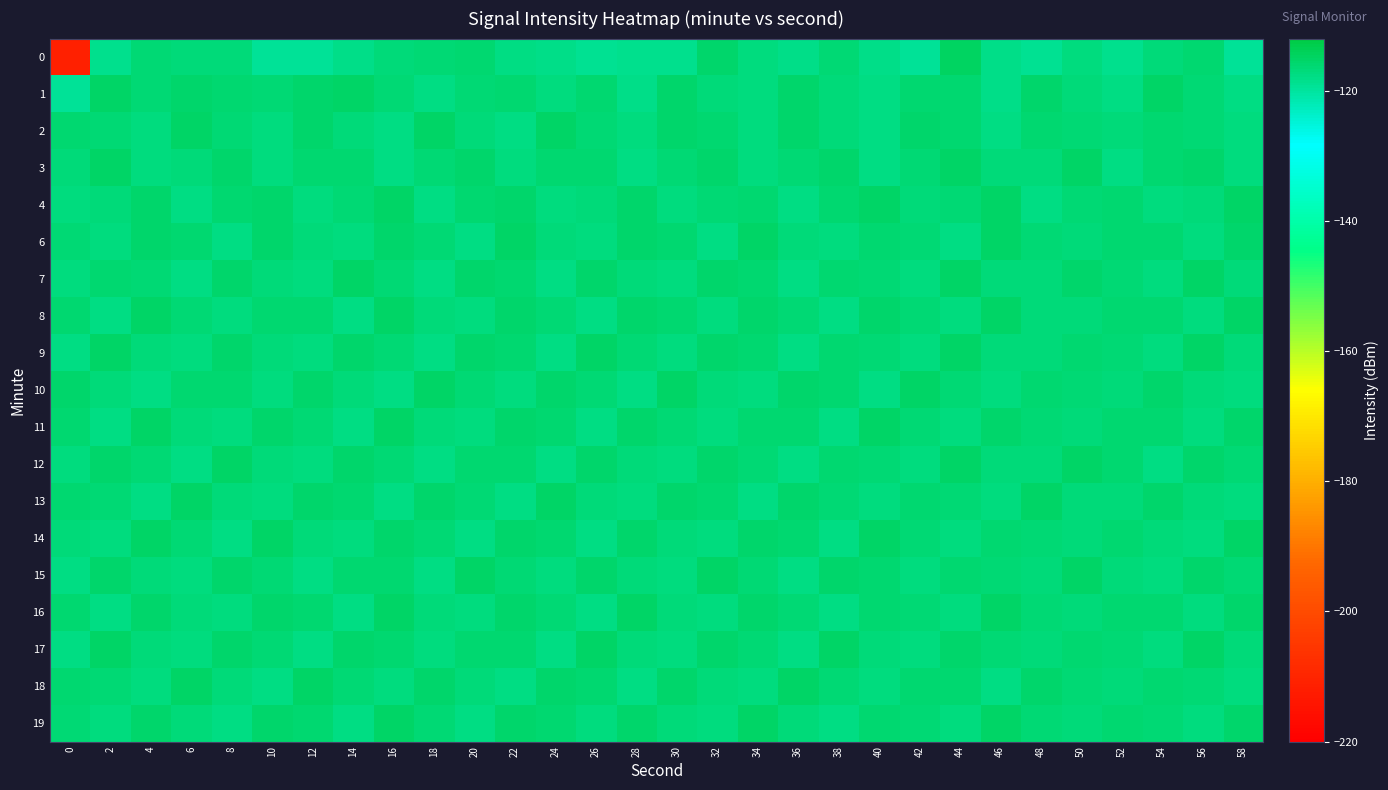

Reading left to right, transcribe all the data shown in this chart.

0: 0=-211.4	2=-118.5	4=-116.6	6=-116.8	8=-116.8	10=-119.3	12=-119.5	14=-118.0	16=-116.8	18=-116.3	20=-116.0	22=-117.9	24=-118.3	26=-118.8	28=-118.6	30=-118.4	32=-115.5	34=-117.5	36=-118.3	38=-116.4	40=-118.2	42=-119.2	44=-114.9	46=-118.0	48=-119.0	50=-117.2	52=-118.6	54=-116.8	56=-115.9	58=-119.2
1: 0=-119.4	2=-115.3	4=-116.6	6=-115.5	8=-116.2	10=-116.4	12=-115.6	14=-115.2	16=-116.3	18=-117.7	20=-116.5	22=-115.8	24=-117.1	26=-116.2	28=-118.0	30=-115.6	32=-116.9	34=-117.3	36=-115.4	38=-116.7	40=-117.8	42=-115.9	44=-116.1	46=-118.2	48=-115.7	50=-116.8	52=-117.5	54=-115.3	56=-116.4	58=-117.9
2: 0=-115.8	2=-116.3	4=-117.2	6=-115.1	8=-116.6	10=-117.4	12=-115.5	14=-116.8	16=-117.7	18=-115.2	20=-116.9	22=-117.6	24=-115.3	26=-116.4	28=-117.1	30=-115.7	32=-116.2	34=-117.3	36=-115.4	38=-116.7	40=-117.5	42=-115.6	44=-116.1	46=-117.8	48=-115.9	50=-116.5	52=-117.0	54=-115.8	56=-116.6	58=-117.2
3: 0=-116.7	2=-115.3	4=-117.4	6=-116.8	8=-115.6	10=-117.1	12=-116.2	14=-115.9	16=-117.6	18=-116.4	20=-115.5	22=-117.3	24=-116.1	26=-115.8	28=-117.5	30=-116.6	32=-115.4	34=-117.2	36=-116.3	38=-115.7	40=-117.7	42=-116.5	44=-115.2	46=-117.0	48=-116.9	50=-115.1	52=-117.8	54=-116.0	56=-115.6	58=-117.4
4: 0=-117.2	2=-116.8	4=-115.4	6=-117.6	8=-116.1	10=-115.7	12=-117.3	14=-116.5	16=-115.3	18=-117.5	20=-116.2	22=-115.6	24=-117.1	26=-116.7	28=-115.5	30=-117.4	32=-116.3	34=-115.8	36=-117.7	38=-116.0	40=-115.2	42=-117.0	44=-116.6	46=-115.1	48=-117.8	50=-116.4	52=-115.9	54=-117.2	56=-116.9	58=-115.3
6: 0=-116.5	2=-117.3	4=-115.7	6=-116.2	8=-117.8	10=-115.4	12=-116.9	14=-117.1	16=-115.6	18=-116.4	20=-117.6	22=-115.3	24=-116.8	26=-117.4	28=-115.5	30=-116.1	32=-117.7	34=-115.2	36=-116.7	38=-117.2	40=-115.8	42=-116.3	44=-117.5	46=-115.1	48=-116.6	50=-117.0	52=-115.9	54=-116.2	56=-117.3	58=-115.4
7: 0=-117.4	2=-115.9	4=-116.3	6=-117.7	8=-115.5	10=-116.8	12=-117.2	14=-115.3	16=-116.6	18=-117.5	20=-115.7	22=-116.1	24=-117.8	26=-115.4	28=-116.9	30=-117.3	32=-115.6	34=-116.2	36=-117.6	38=-115.8	40=-116.4	42=-117.1	44=-115.2	46=-116.7	48=-117.0	50=-115.5	52=-116.5	54=-117.2	56=-115.1	58=-116.8
8: 0=-116.0	2=-117.7	4=-115.3	6=-116.5	8=-117.4	10=-115.8	12=-116.2	14=-117.6	16=-115.1	18=-116.7	20=-117.3	22=-115.5	24=-116.3	26=-117.8	28=-115.6	30=-116.1	32=-117.2	34=-115.4	36=-116.6	38=-117.5	40=-115.7	42=-116.4	44=-117.1	46=-115.2	48=-116.8	50=-117.0	52=-115.9	54=-116.2	56=-117.3	58=-115.3
9: 0=-117.6	2=-115.2	4=-116.9	6=-117.1	8=-115.4	10=-116.7	12=-117.4	14=-115.6	16=-116.3	18=-117.8	20=-115.5	22=-116.1	24=-117.7	26=-115.3	28=-116.5	30=-117.2	32=-115.7	34=-116.2	36=-117.5	38=-115.8	40=-116.4	42=-117.3	44=-115.1	46=-116.8	48=-117.0	50=-115.9	52=-116.6	54=-117.4	56=-115.2	58=-116.7
10: 0=-115.5	2=-116.9	4=-117.6	6=-115.8	8=-116.2	10=-117.3	12=-115.4	14=-116.7	16=-117.7	18=-115.1	20=-116.5	22=-117.4	24=-115.6	26=-116.3	28=-117.8	30=-115.3	32=-116.8	34=-117.1	36=-115.7	38=-116.1	40=-117.5	42=-115.2	44=-116.6	46=-117.2	48=-115.9	50=-116.4	52=-117.0	54=-115.5	56=-116.9	58=-117.3
11: 0=-116.1	2=-117.5	4=-115.3	6=-116.8	8=-117.2	10=-115.6	12=-116.4	14=-117.7	16=-115.1	18=-116.7	20=-117.4	22=-115.5	24=-116.2	26=-117.6	28=-115.4	30=-116.6	32=-117.3	34=-115.8	36=-116.1	38=-117.8	40=-115.2	42=-116.5	44=-117.1	46=-115.7	48=-116.3	50=-117.0	52=-115.9	54=-116.2	56=-117.4	58=-115.4
12: 0=-117.3	2=-115.7	4=-116.4	6=-117.8	8=-115.2	10=-116.9	12=-117.1	14=-115.5	16=-116.6	18=-117.5	20=-115.8	22=-116.1	24=-117.7	26=-115.4	28=-116.8	30=-117.2	32=-115.6	34=-116.3	36=-117.6	38=-115.9	40=-116.5	42=-117.4	44=-115.1	46=-116.7	48=-117.0	50=-115.3	52=-116.2	54=-117.5	56=-115.7	58=-116.4
13: 0=-115.9	2=-116.6	4=-117.7	6=-115.1	8=-116.8	10=-117.3	12=-115.4	14=-116.2	16=-117.5	18=-115.6	20=-116.4	22=-117.8	24=-115.3	26=-116.7	28=-117.1	30=-115.7	32=-116.1	34=-117.6	36=-115.5	38=-116.5	40=-117.4	42=-115.8	44=-116.3	46=-117.2	48=-115.2	50=-116.9	52=-117.0	54=-115.6	56=-116.8	58=-117.3
14: 0=-116.7	2=-117.4	4=-115.1	6=-116.5	8=-117.6	10=-115.3	12=-116.9	14=-117.2	16=-115.7	18=-116.3	20=-117.7	22=-115.5	24=-116.1	26=-117.5	28=-115.4	30=-116.8	32=-117.3	34=-115.6	36=-116.2	38=-117.8	40=-115.2	42=-116.6	44=-117.1	46=-115.8	48=-116.4	50=-117.0	52=-115.9	54=-116.7	56=-117.4	58=-115.1
15: 0=-117.8	2=-115.4	4=-116.7	6=-117.1	8=-115.6	10=-116.3	12=-117.5	14=-115.8	16=-116.1	18=-117.7	20=-115.2	22=-116.6	24=-117.3	26=-115.5	28=-116.9	30=-117.2	32=-115.3	34=-116.5	36=-117.6	38=-115.7	40=-116.2	42=-117.4	44=-115.9	46=-116.4	48=-117.0	50=-115.1	52=-116.8	54=-117.2	56=-115.4	58=-116.6
16: 0=-116.2	2=-117.6	4=-115.5	6=-116.9	8=-117.4	10=-115.7	12=-116.1	14=-117.8	16=-115.3	18=-116.7	20=-117.2	22=-115.6	24=-116.4	26=-117.5	28=-115.1	30=-116.8	32=-117.3	34=-115.4	36=-116.3	38=-117.7	40=-115.8	42=-116.5	44=-117.1	46=-115.2	48=-116.6	50=-117.0	52=-115.9	54=-116.2	56=-117.4	58=-115.5
17: 0=-117.5	2=-115.2	4=-116.8	6=-117.1	8=-115.4	10=-116.6	12=-117.7	14=-115.6	16=-116.2	18=-117.4	20=-115.8	22=-116.1	24=-117.6	26=-115.3	28=-116.7	30=-117.2	32=-115.5	34=-116.4	36=-117.8	38=-115.1	40=-116.9	42=-117.3	44=-115.7	46=-116.3	48=-117.0	50=-115.9	52=-116.5	54=-117.2	56=-115.2	58=-116.8
18: 0=-115.8	2=-116.5	4=-117.4	6=-115.1	8=-116.9	10=-117.6	12=-115.3	14=-116.3	16=-117.2	18=-115.7	20=-116.7	22=-117.5	24=-115.4	26=-116.1	28=-117.7	30=-115.6	32=-116.8	34=-117.1	36=-115.2	38=-116.4	40=-117.3	42=-115.9	44=-116.2	46=-117.8	48=-115.5	50=-116.6	52=-117.0	54=-115.8	56=-116.3	58=-117.4
19: 0=-116.6	2=-117.3	4=-115.4	6=-116.8	8=-117.7	10=-115.6	12=-116.1	14=-117.5	16=-115.3	18=-116.5	20=-117.8	22=-115.7	24=-116.2	26=-117.4	28=-115.5	30=-116.9	32=-117.2	34=-115.1	36=-116.7	38=-117.6	40=-115.8	42=-116.3	44=-117.1	46=-115.2	48=-116.4	50=-117.0	52=-115.9	54=-116.6	56=-117.3	58=-115.4